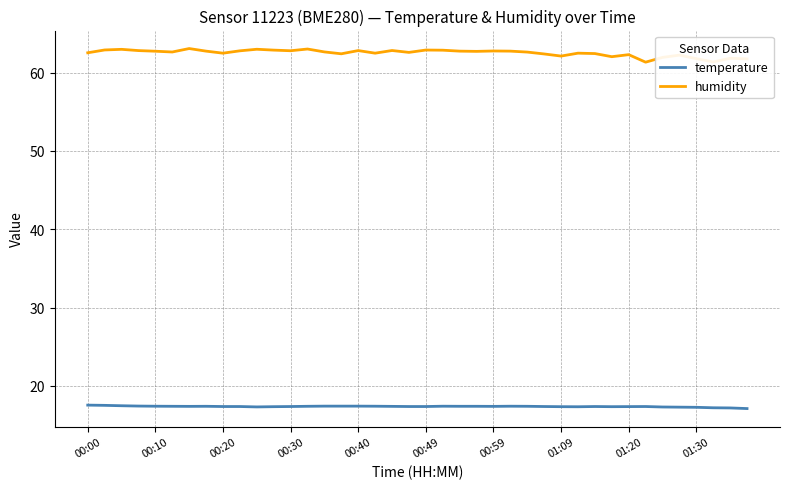

True or false: humidity and temperature cross at least once.

False